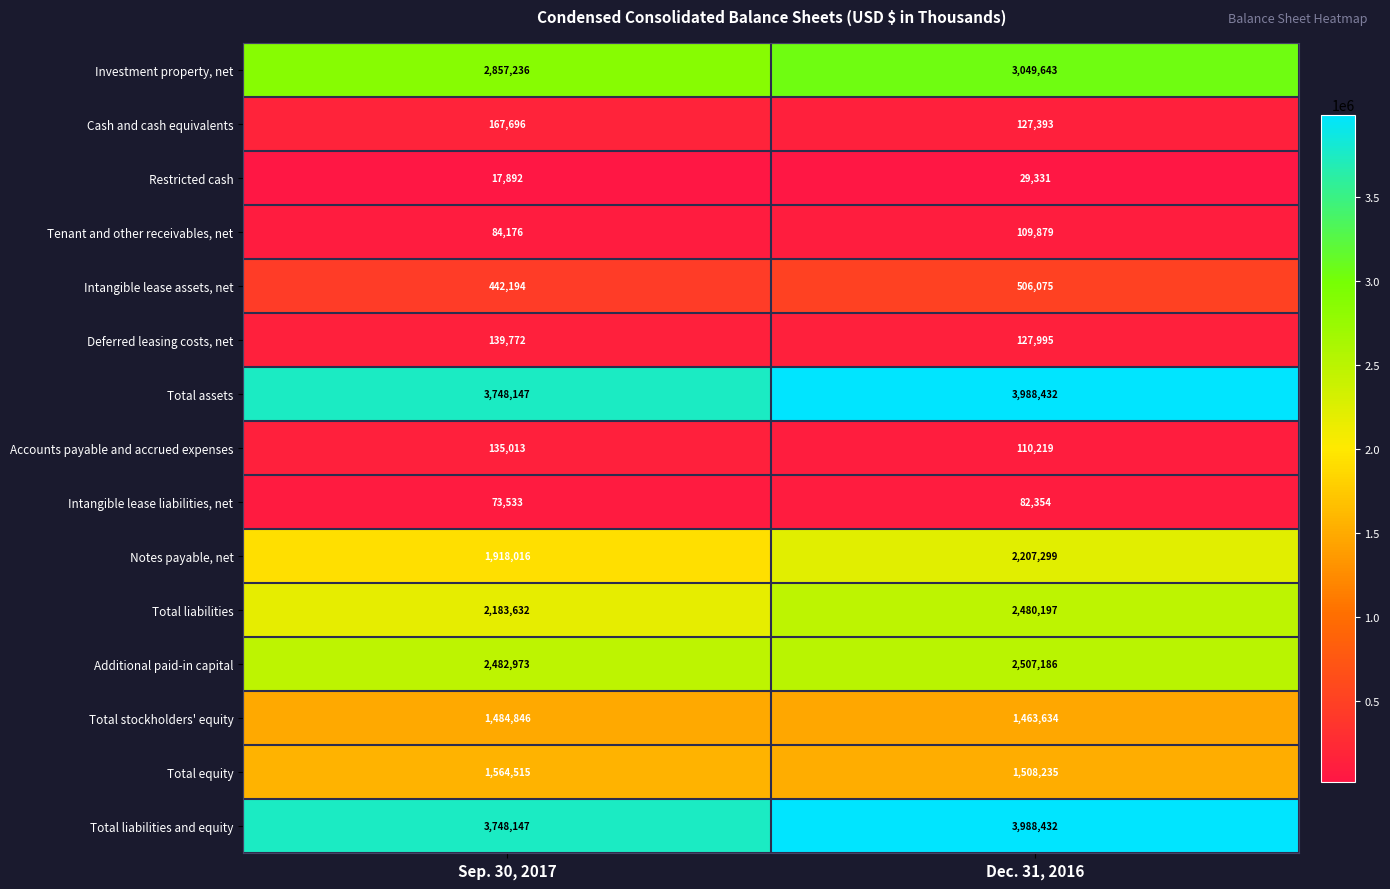

Count the number of data series in this chart.

15